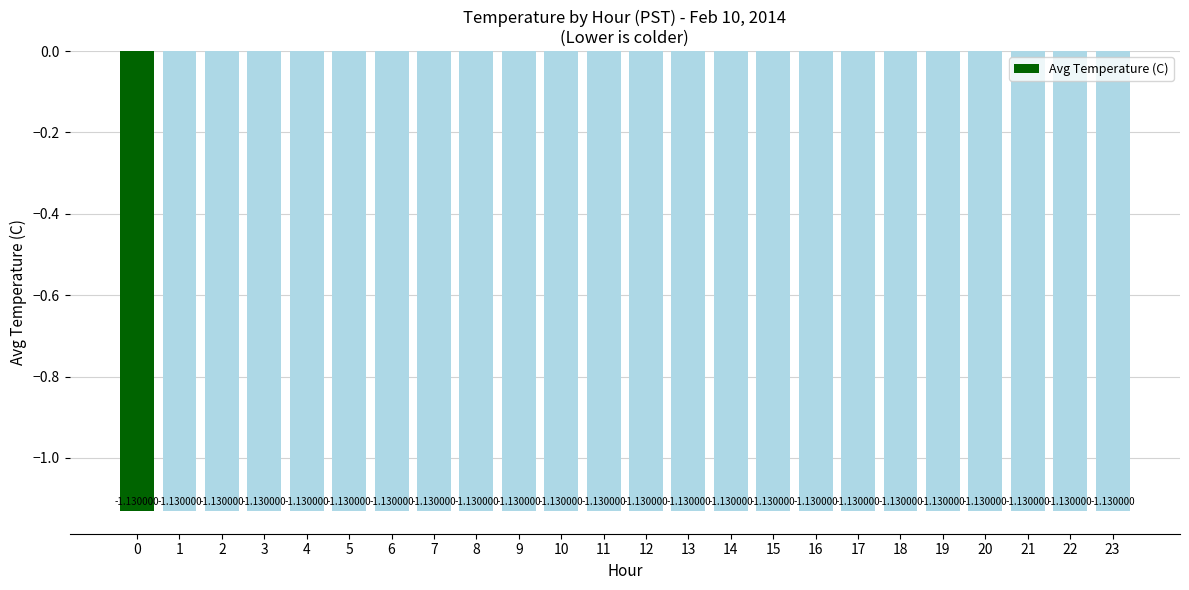

True or false: the data shows -1.9 at 1.

False